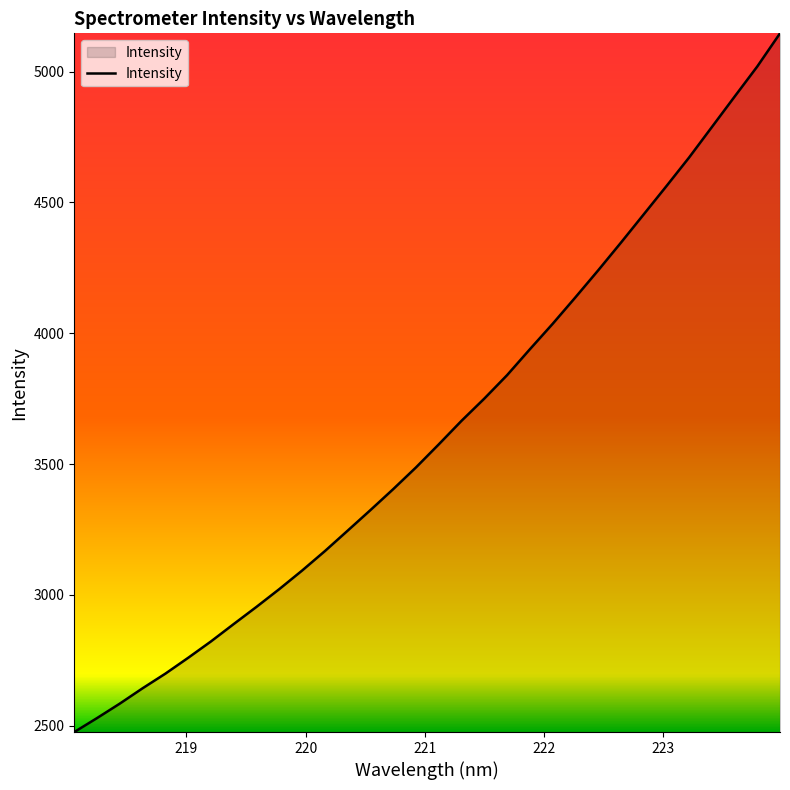

What is the difference between the maximum and minimum values?

2670.8